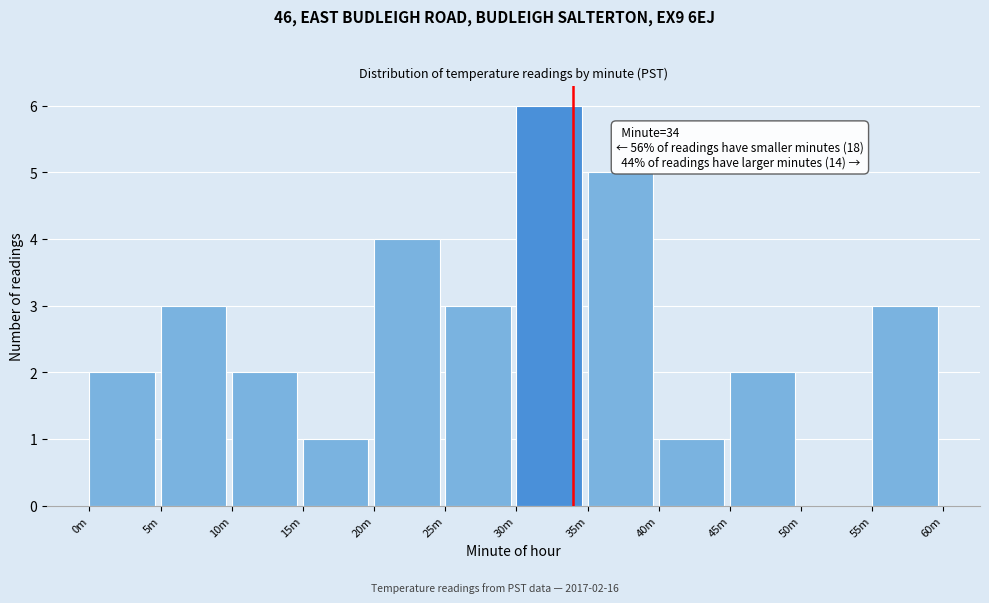

Reading left to right, list all the values displayed in this chart.

0m=2	5m=3	10m=2	15m=1	20m=4	25m=3	30m=6	35m=5	40m=1	45m=2	50m=0	55m=3